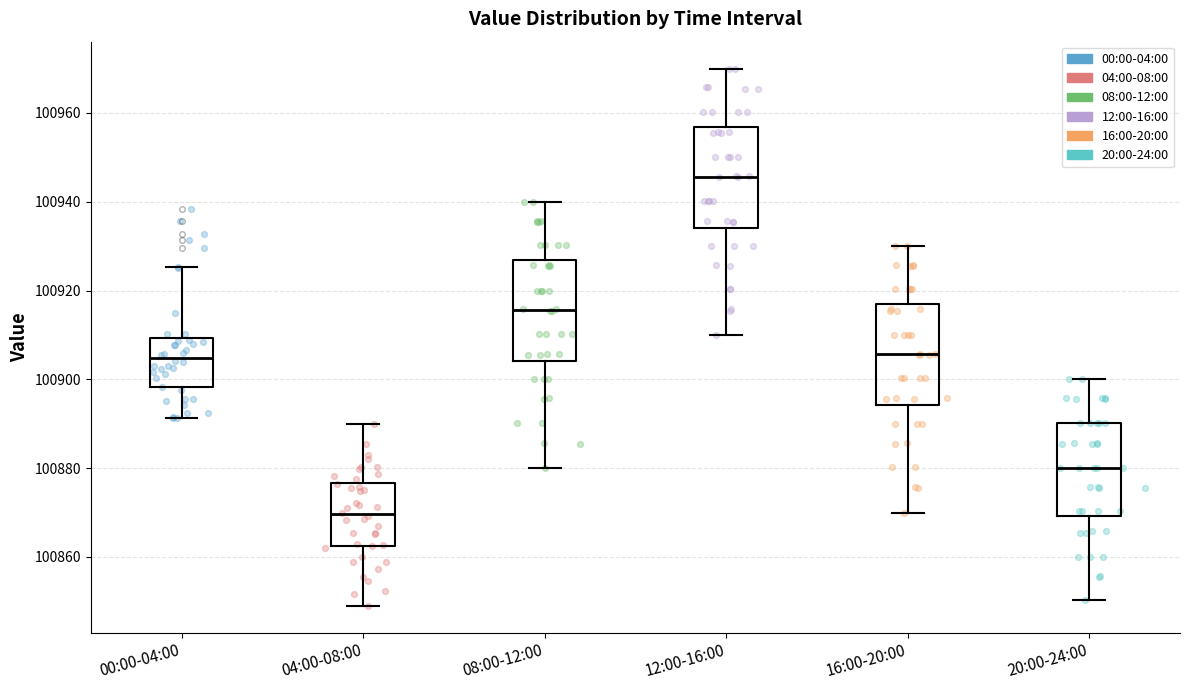

Reading left to right, read every box against the y-axis: the position of its median line, the range the box covers, and the ends of its whiskers. The values are not printed on the chart, so give them approximately, as read against the axis.

00:00-04:00: median 100904, box 100898 to 100910, whiskers 100892 to 100926
04:00-08:00: median 100870, box 100862 to 100876, whiskers 100850 to 100890
08:00-12:00: median 100916, box 100904 to 100926, whiskers 100880 to 100940
12:00-16:00: median 100946, box 100934 to 100956, whiskers 100910 to 100970
16:00-20:00: median 100906, box 100894 to 100916, whiskers 100870 to 100930
20:00-24:00: median 100880, box 100870 to 100890, whiskers 100850 to 100900